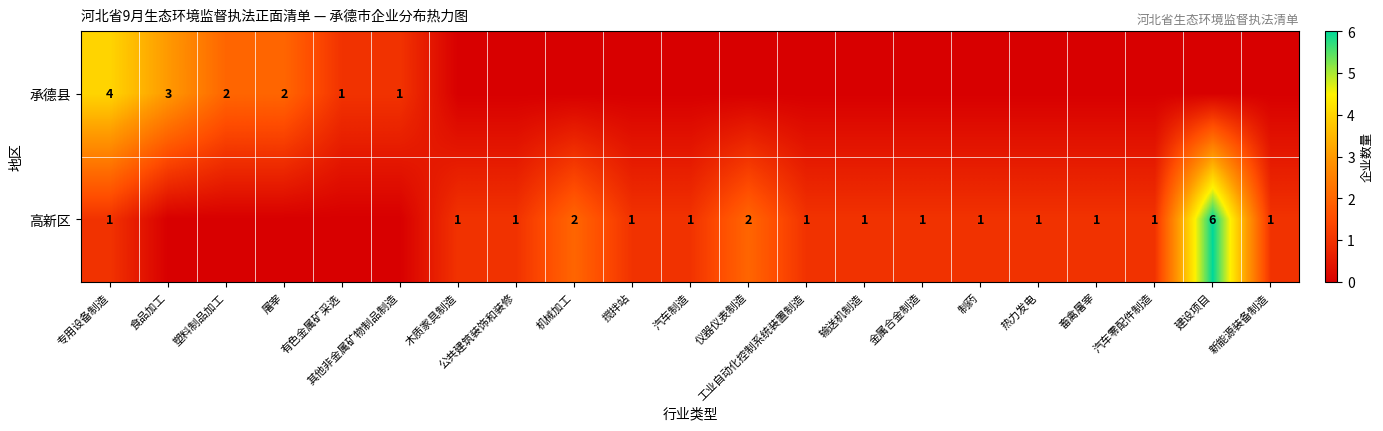

Rank the series at 专用设备制造 from lowest to highest value.

高新区, 承德县